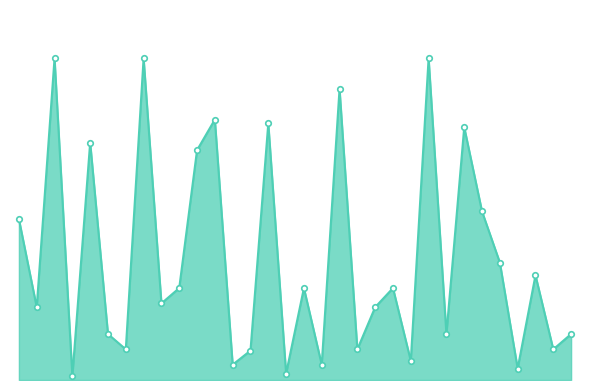

Does the chart have visible grid lines?

No